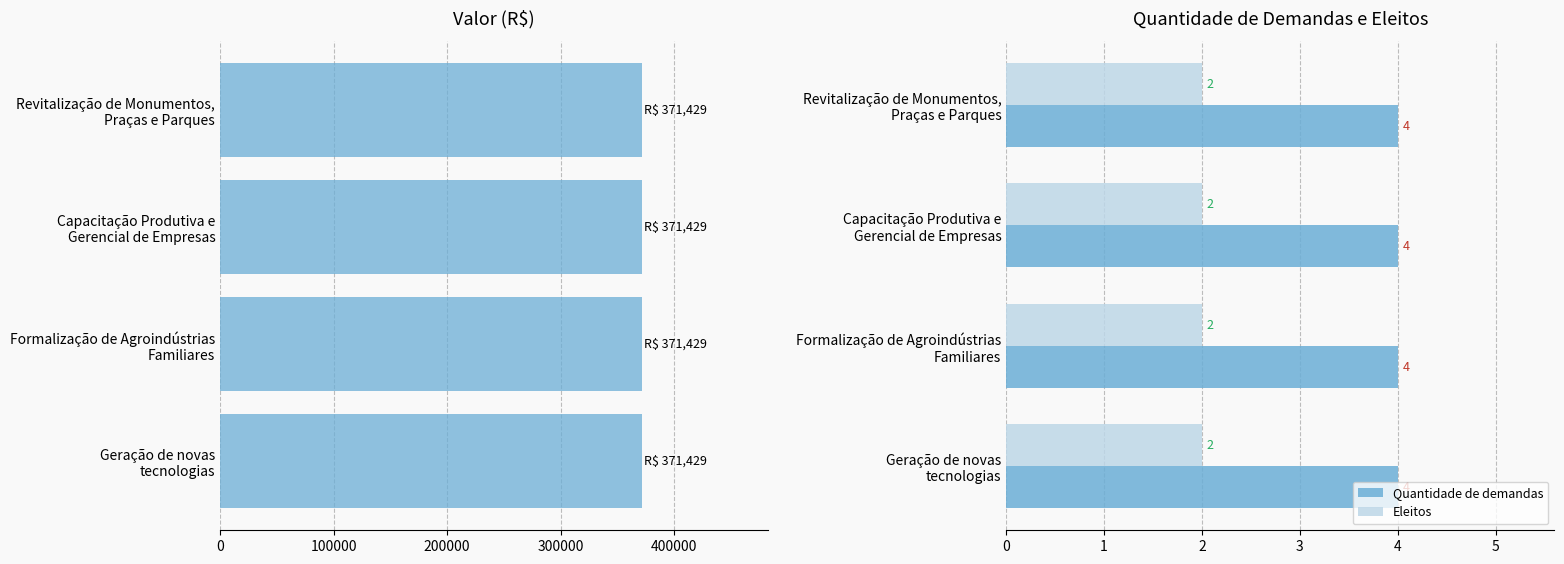

What is the sum of all Eleitos values?

8